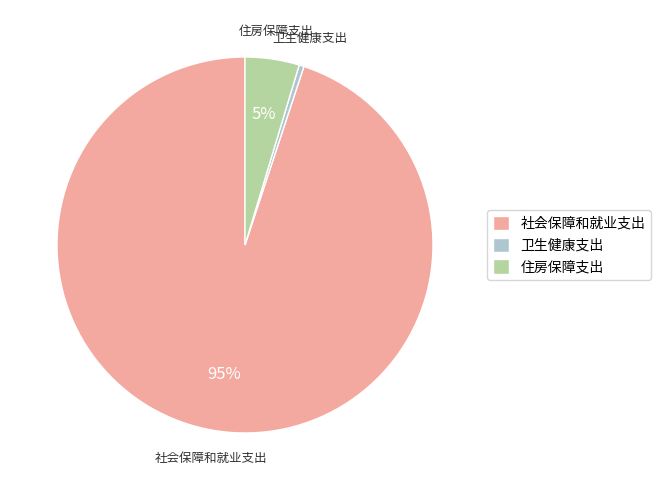

Which has a higher value, 住房保障支出 or 卫生健康支出?

住房保障支出